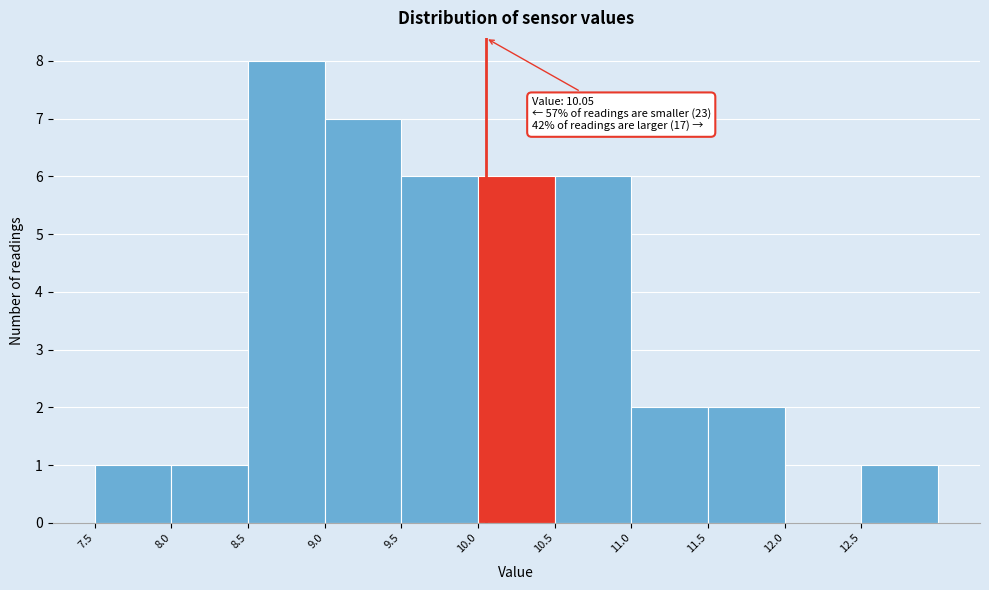

Which range on the x-axis has the tallest bar?

8.5 to 9.0